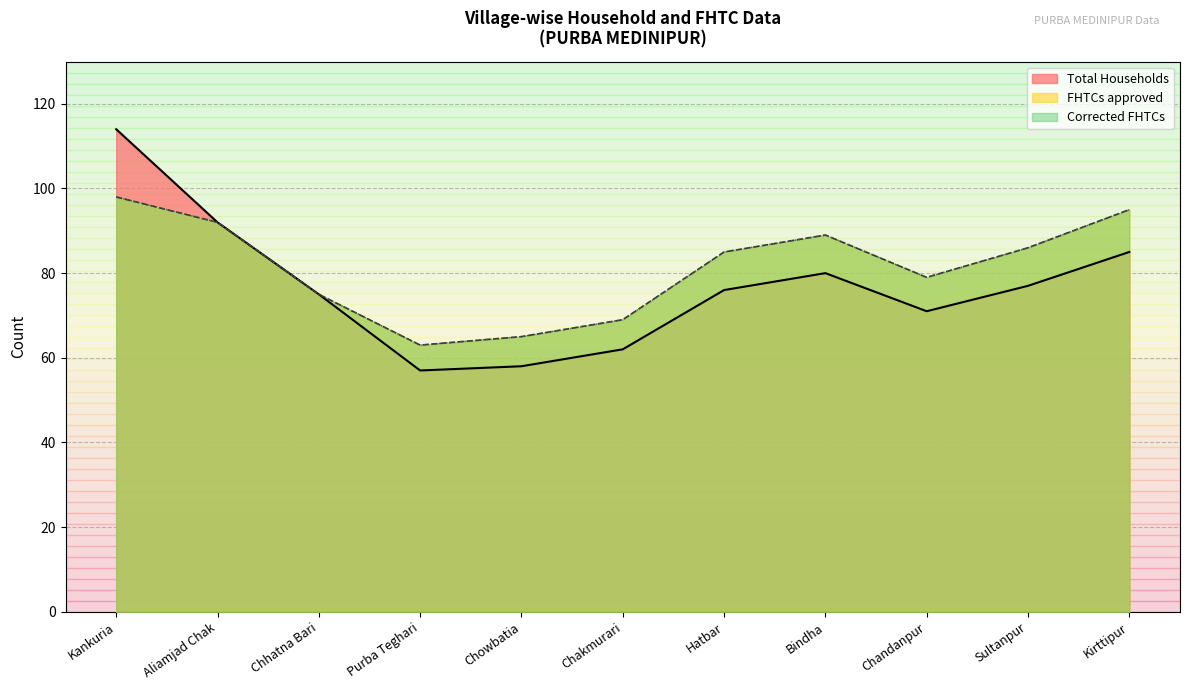

What is the sum of the Total Households values at Aliamjad Chak and Chhatna Bari?

167